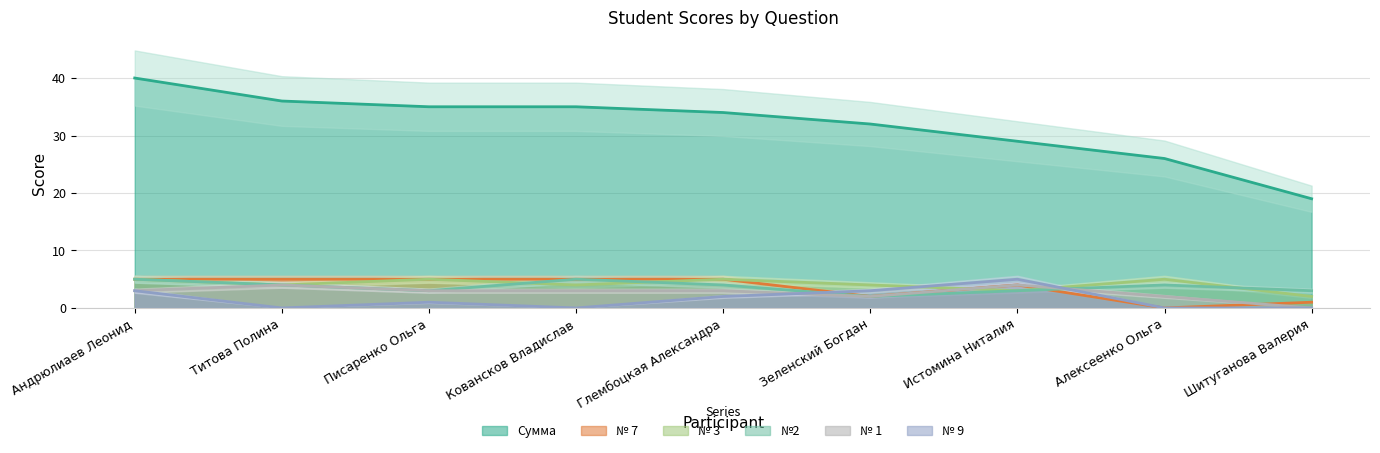

How many interior local peaks does the № 1 series have?

2